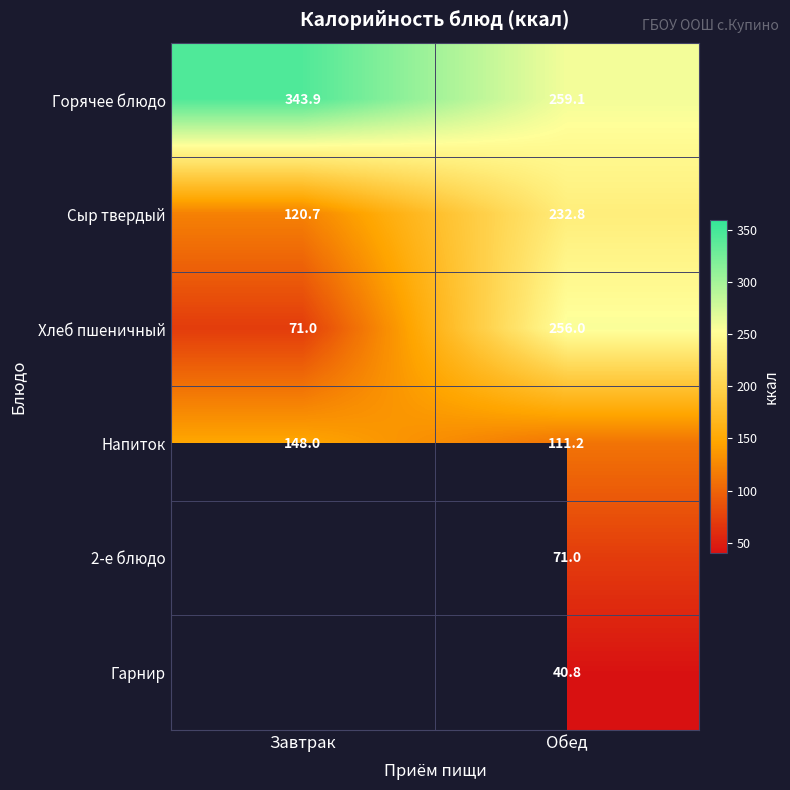

At which label does Сыр твердый reach its peak?

Обед